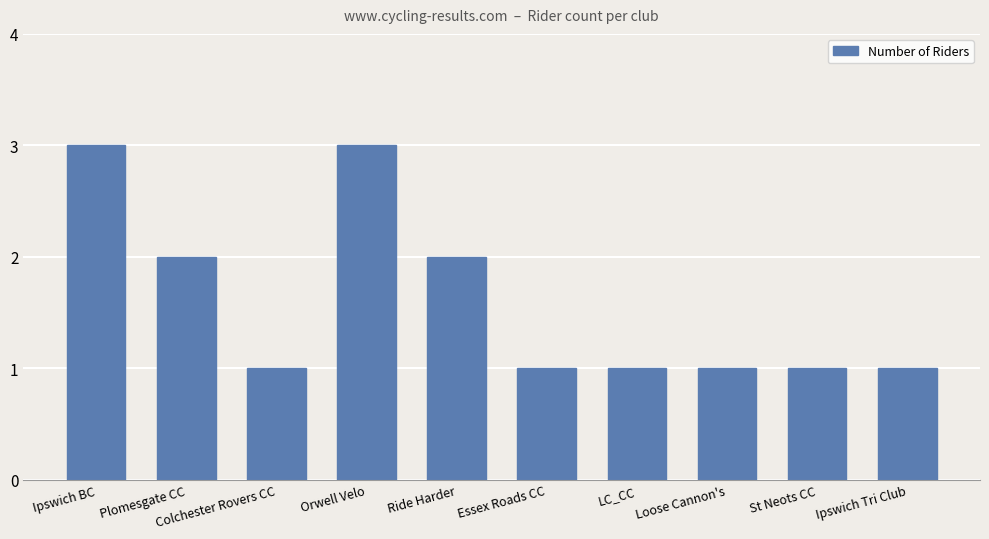

What is the change in value from Plomesgate CC to Orwell Velo?

+1